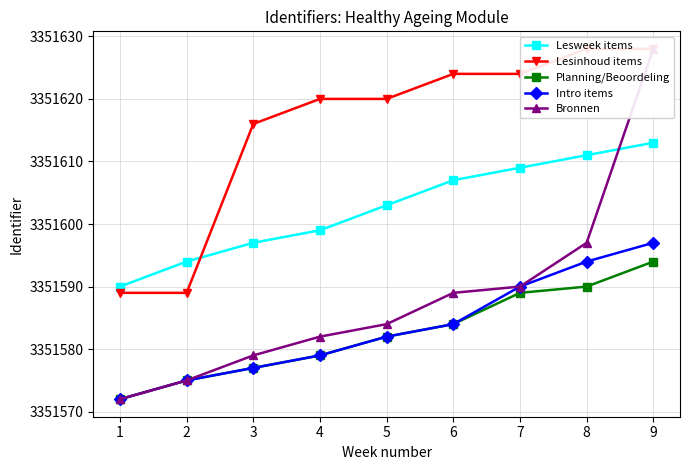

The Lesweek items series shows 3351590 at 1. True or false?

True